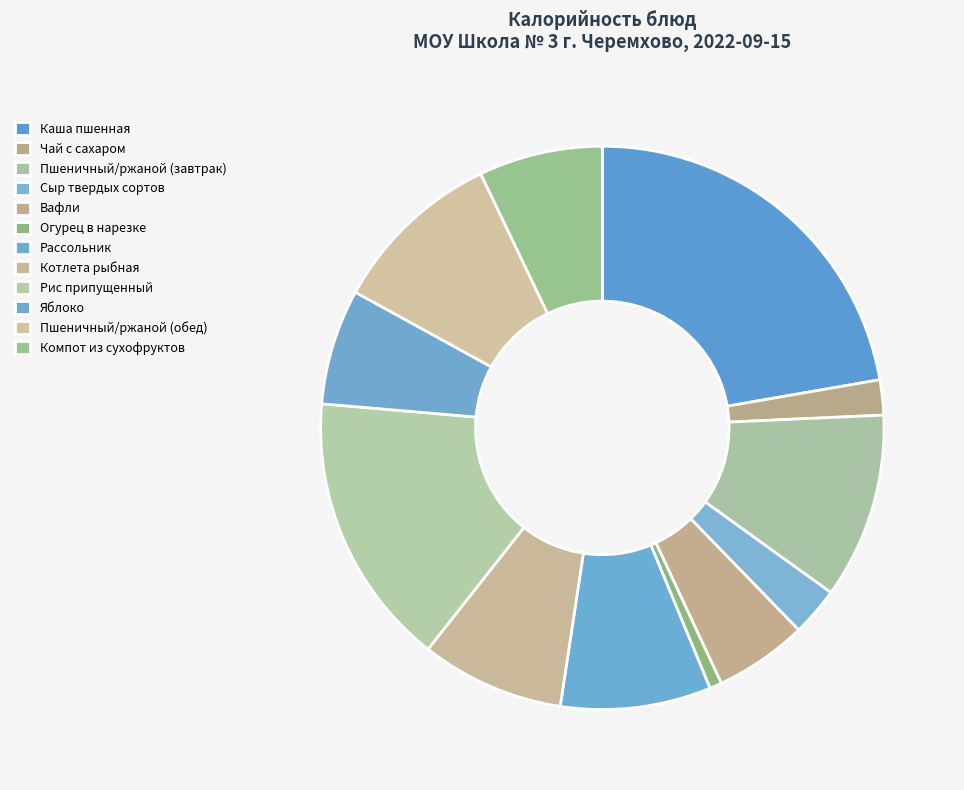

Approximately how many times larger is the value at Пшеничный/ржаной (завтрак) compared to Пшеничный/ржаной (обед)?

1.1